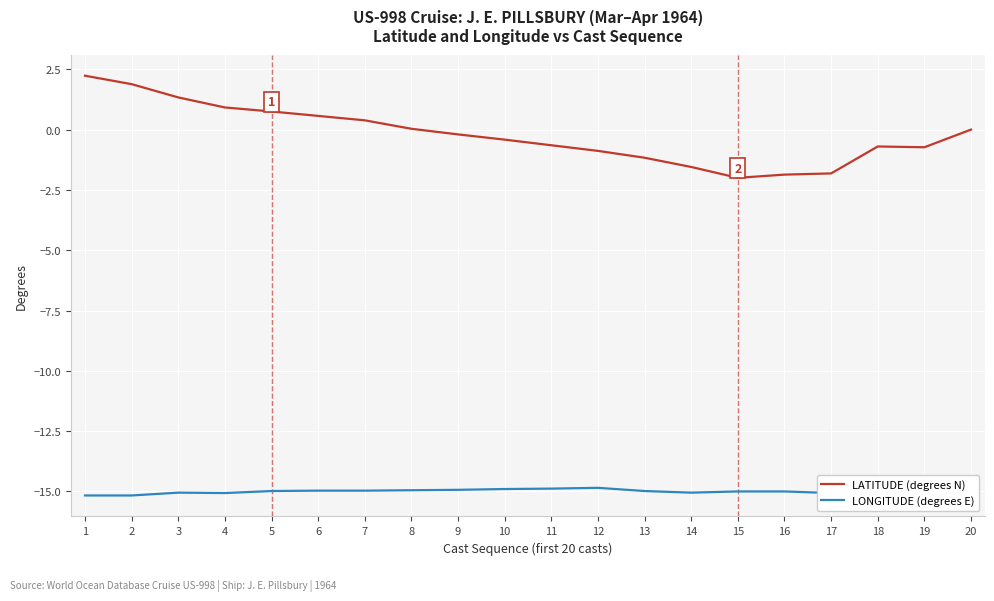

What is the maximum value shown in the chart?

2.2